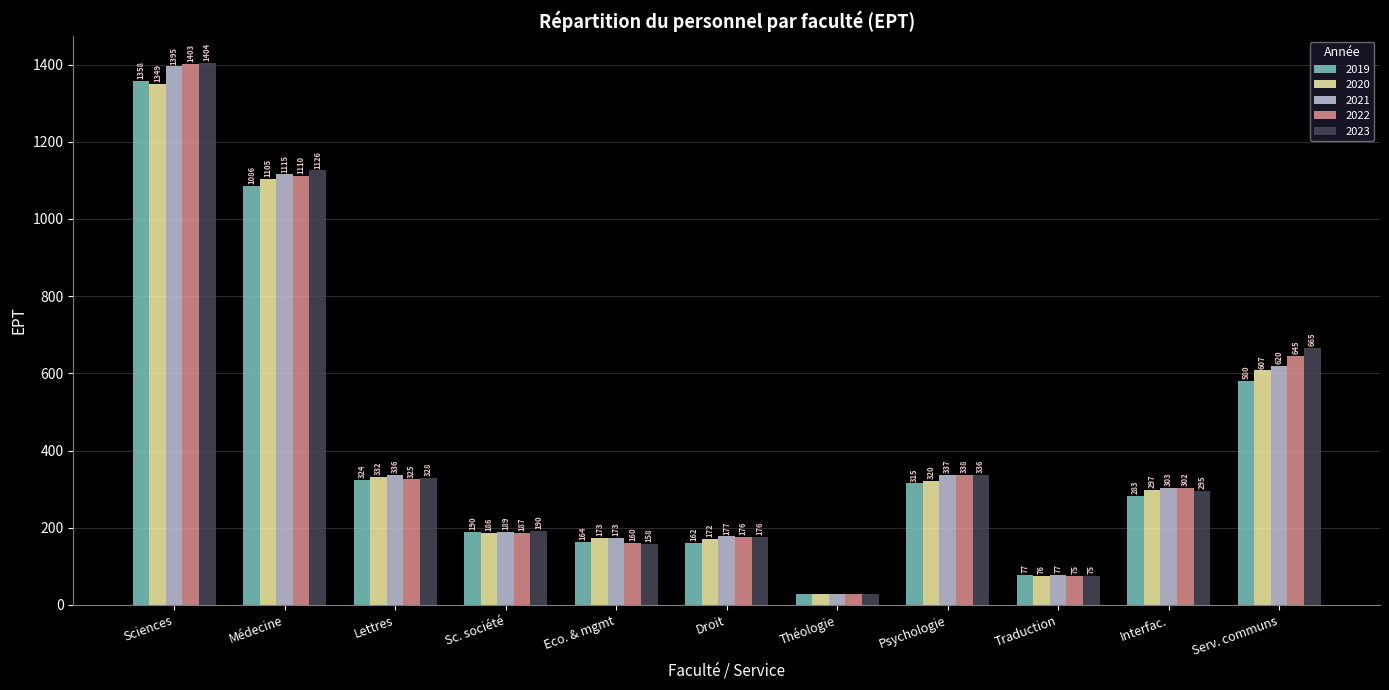

Which series has the largest range (max minus min)?

2023